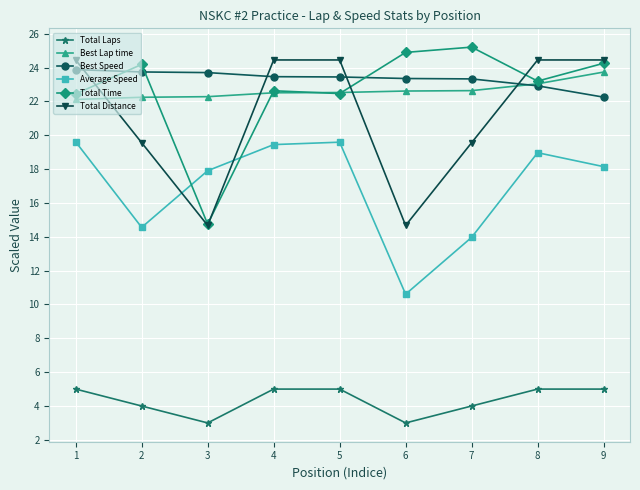

True or false: Total Laps and Average Speed cross at least once.

False